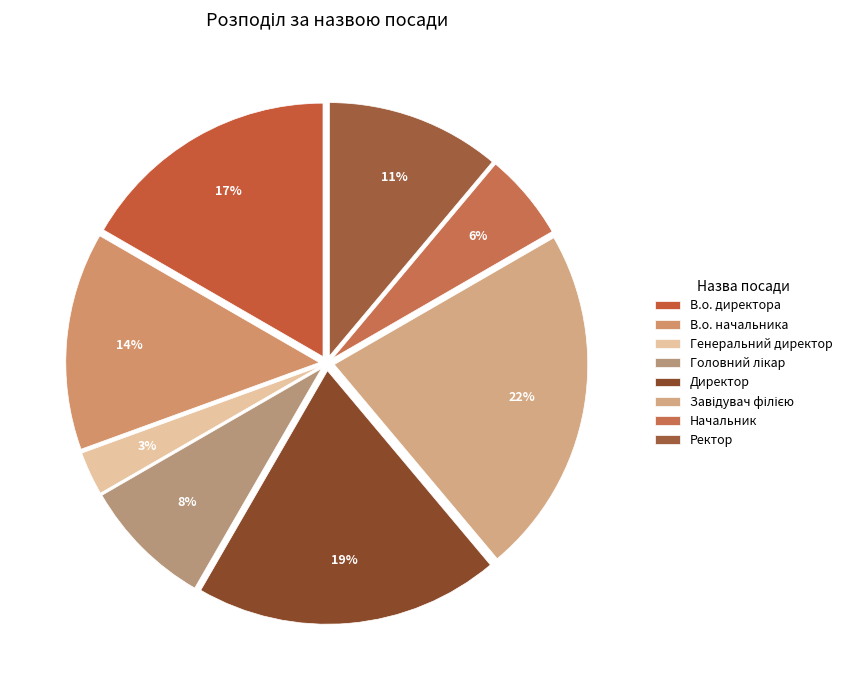

True or false: Начальник accounts for 6% of the total.

True